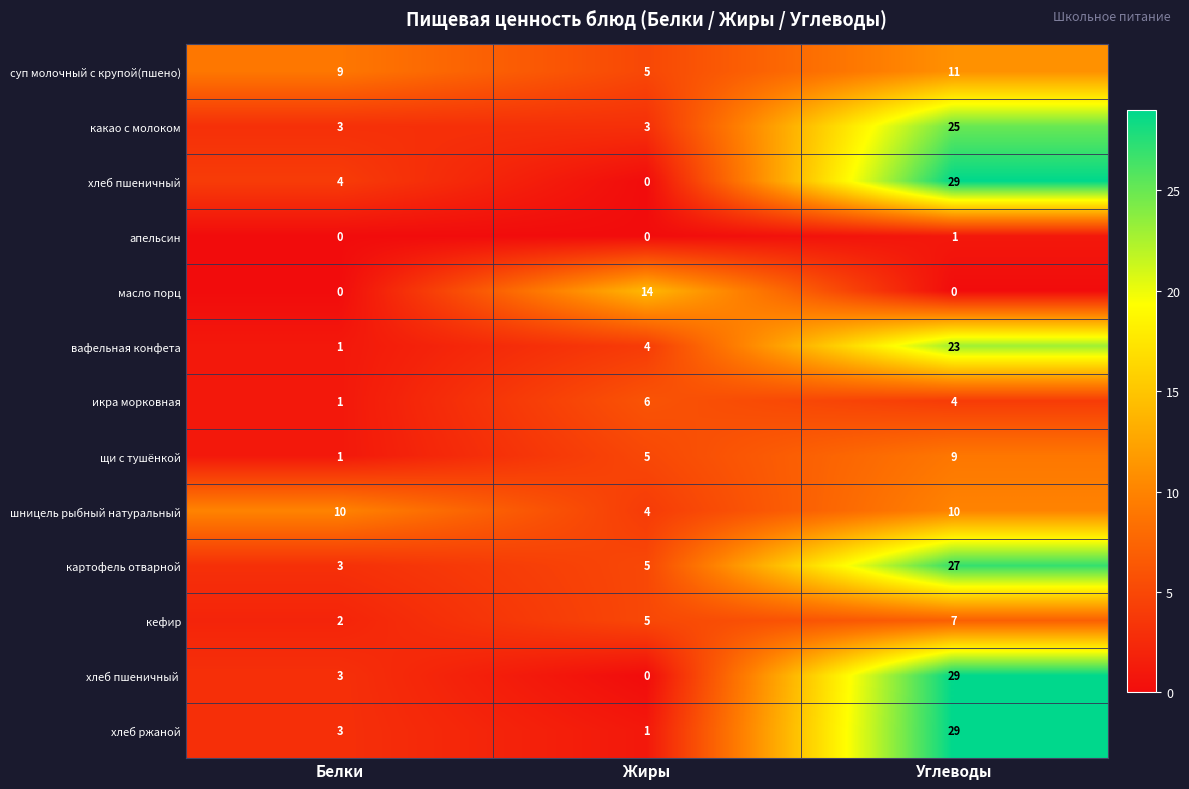

What is the spread (max minus min) of values at Жиры?

14